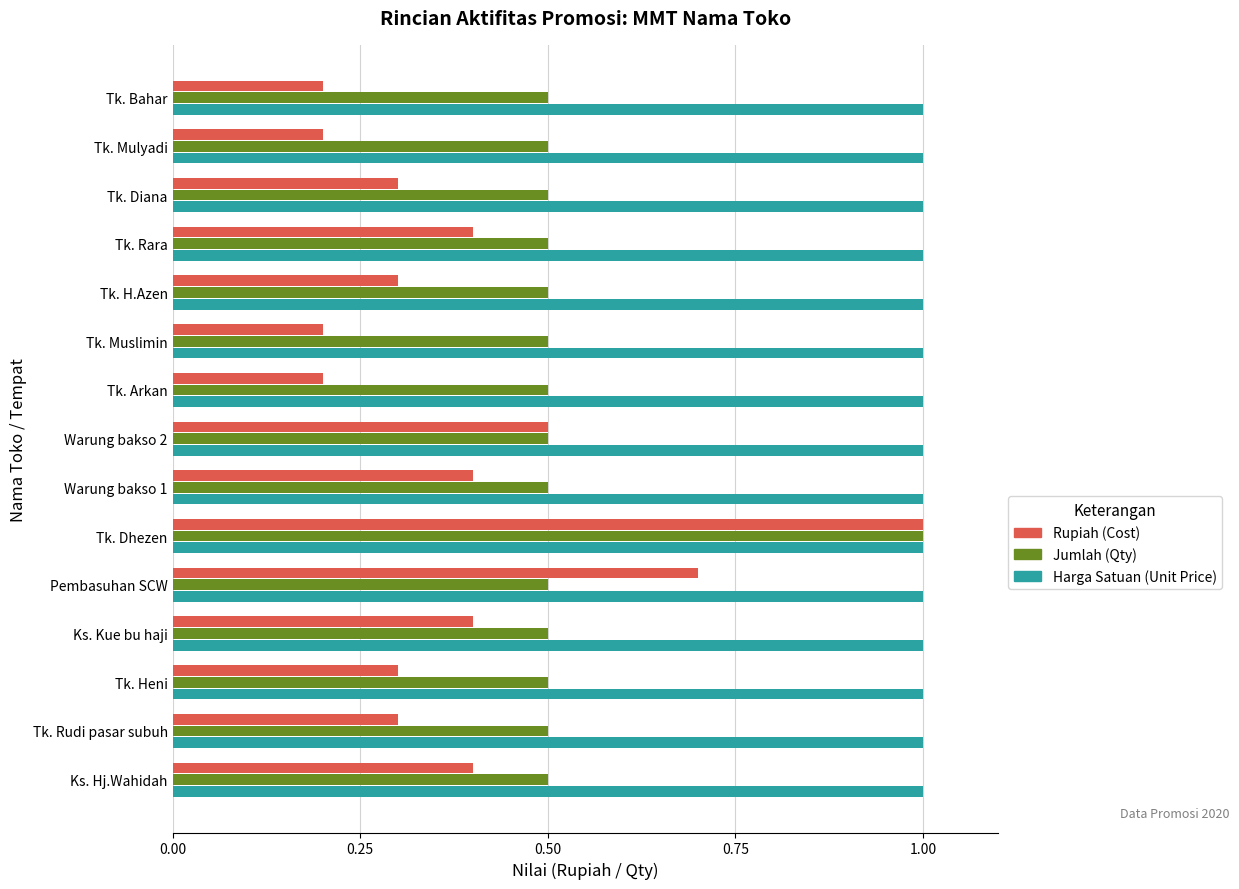

List the series in order of their overall mean, highest first.

Harga Satuan (Unit Price), Jumlah (Qty), Rupiah (Cost)